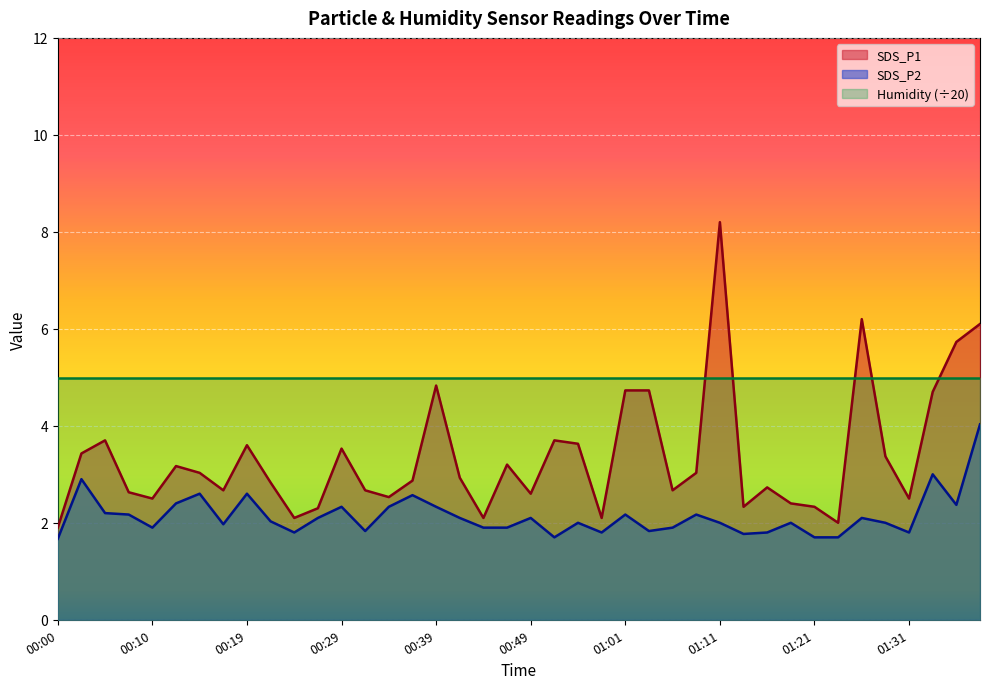

Which label corresponds to the largest value in the chart?

01:11